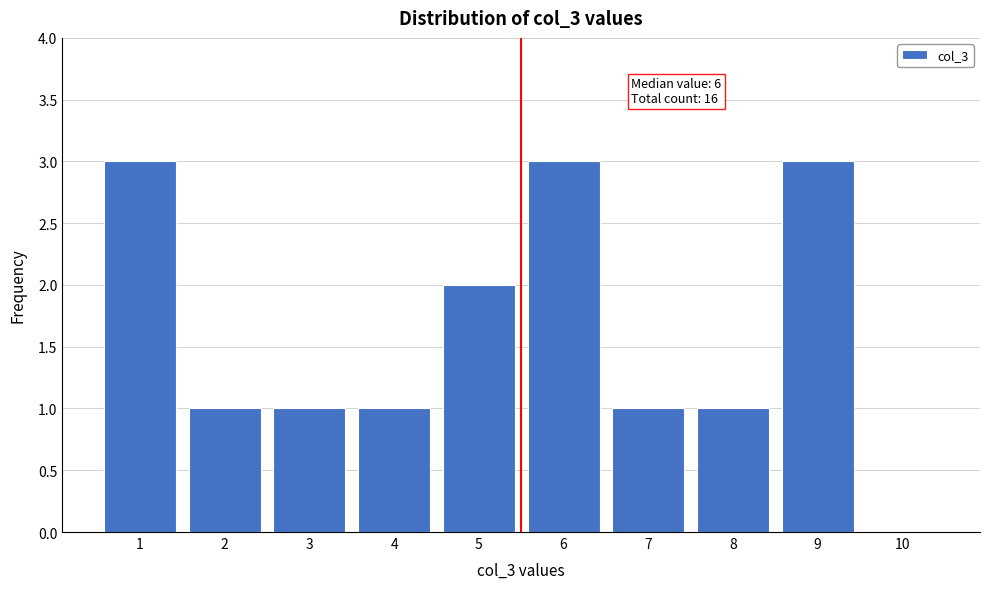

Reading left to right, transcribe all the data shown in this chart.

1=3	2=1	3=1	4=1	5=2	6=3	7=1	8=1	9=3	10=0